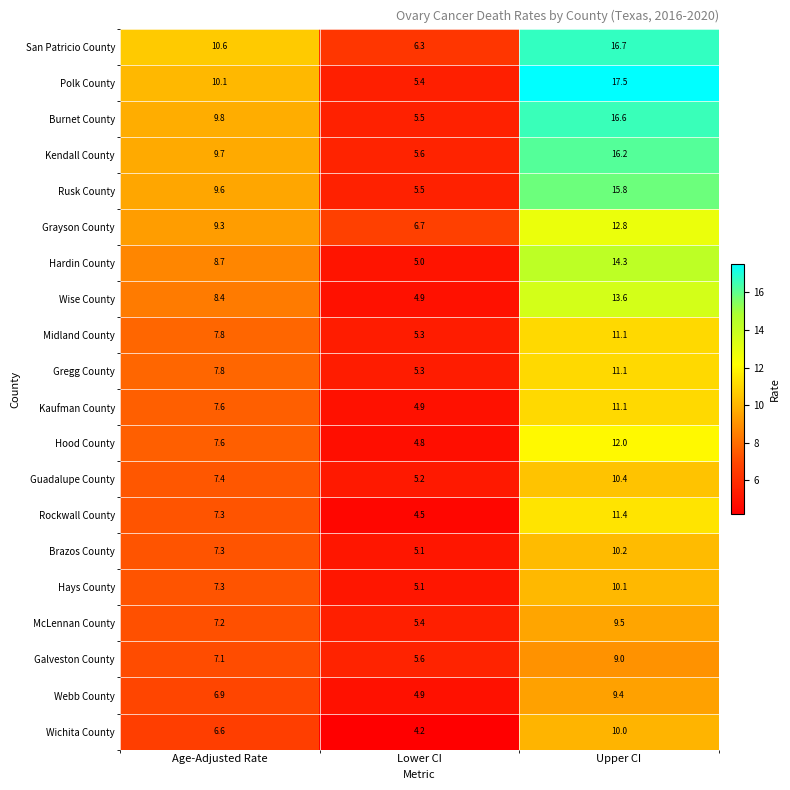

Is it true that Kaufman County equals 11.1 at Age-Adjusted Rate?

False